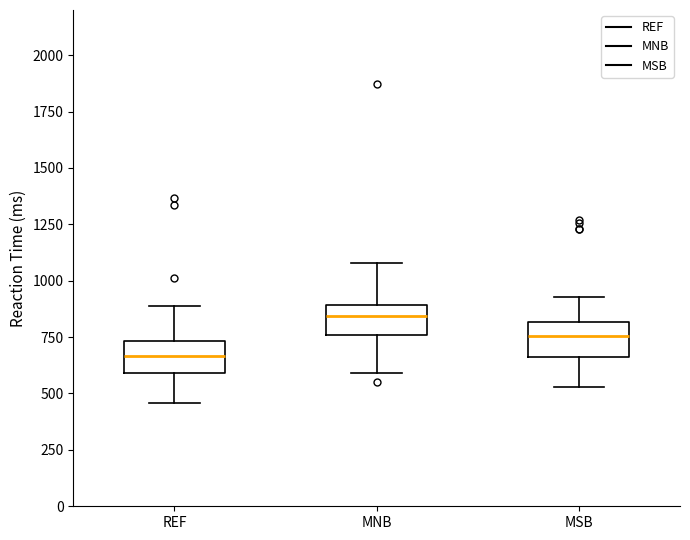

Reading left to right, transcribe this box plot: for each box, give where its median line is, the range the box spans, and where its two whiskers end, as read against the y-axis. The values are not printed on the chart, so give them approximately, as read against the axis.

REF: median 650, box 600 to 750, whiskers 450 to 900
MNB: median 850, box 750 to 900, whiskers 600 to 1100
MSB: median 750, box 650 to 800, whiskers 550 to 950